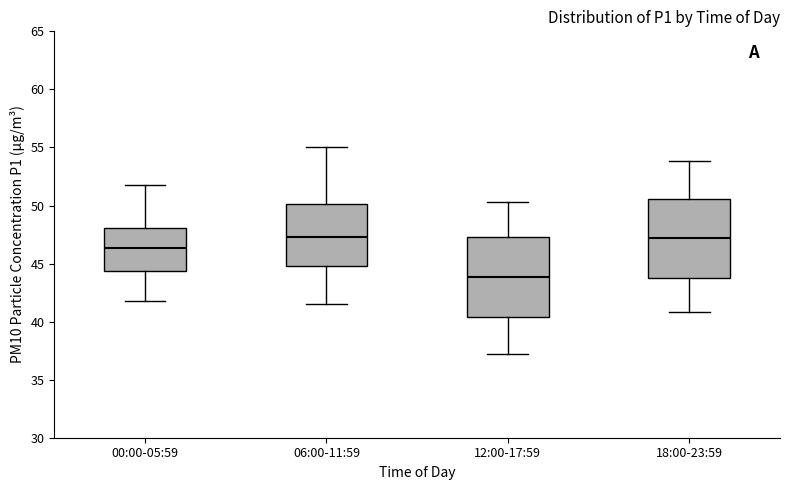

Reading left to right, read every box against the y-axis: the position of its median line, the range the box covers, and the ends of its whiskers. The values are not printed on the chart, so give them approximately, as read against the axis.

00:00-05:59: median 46.5, box 44.5 to 48.0, whiskers 42.0 to 52.0
06:00-11:59: median 47.5, box 45.0 to 50.0, whiskers 41.5 to 55.0
12:00-17:59: median 44.0, box 40.5 to 47.5, whiskers 37.0 to 50.5
18:00-23:59: median 47.0, box 44.0 to 50.5, whiskers 41.0 to 54.0